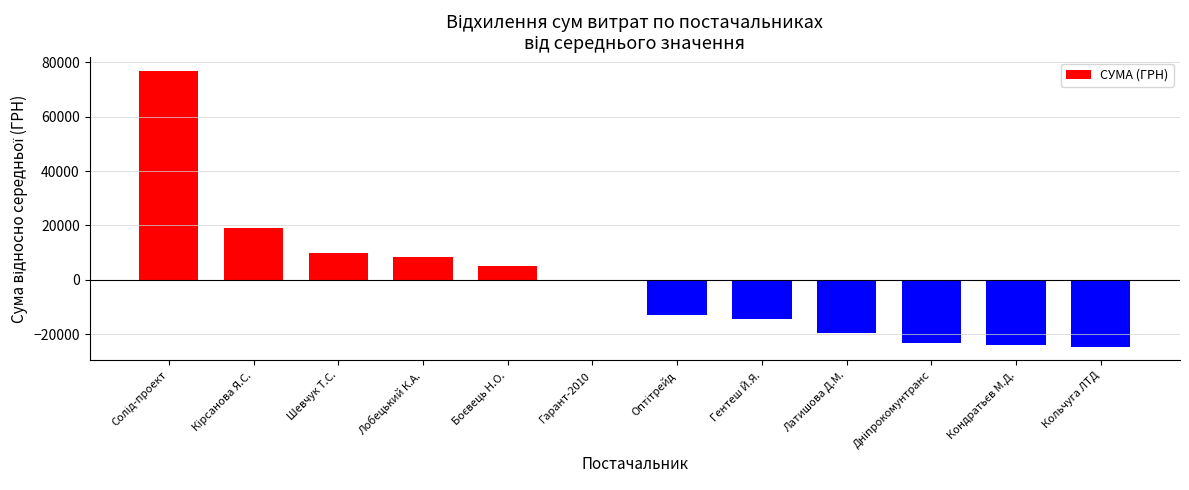

Is it true that the value at Кольчуга ЛТД is -24586.7?

True